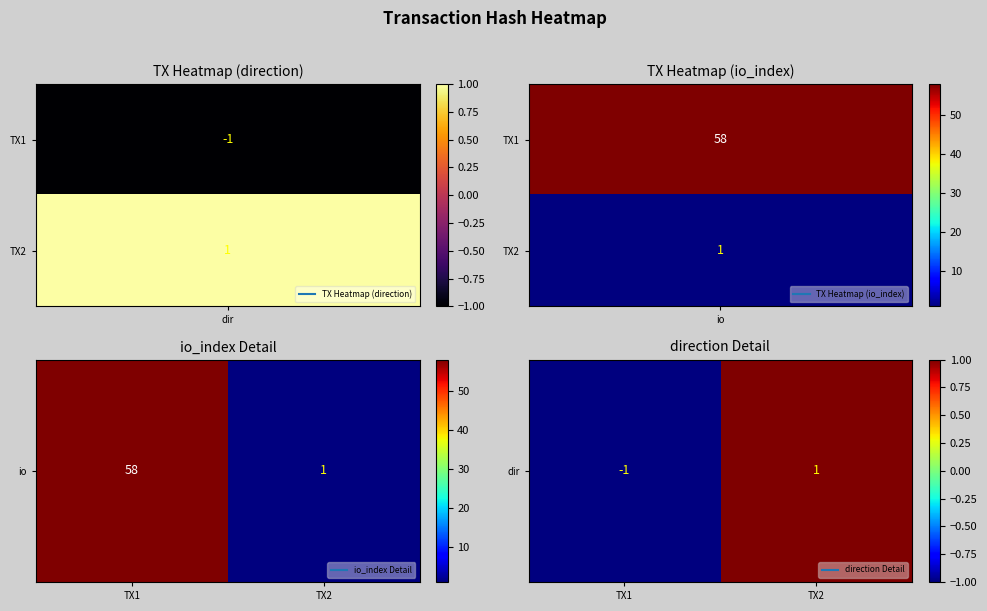

What is the difference between the values at TX1 and TX2?

2